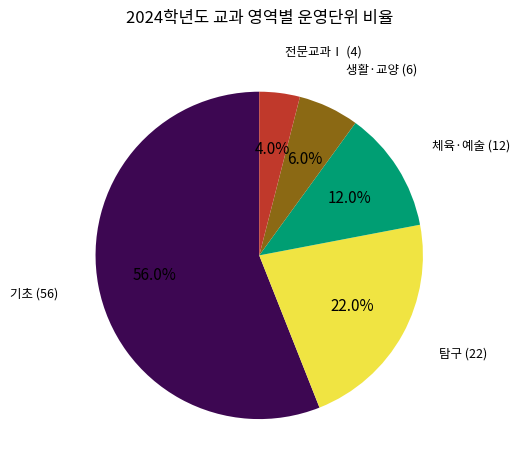

How many segments does this pie chart have?

5